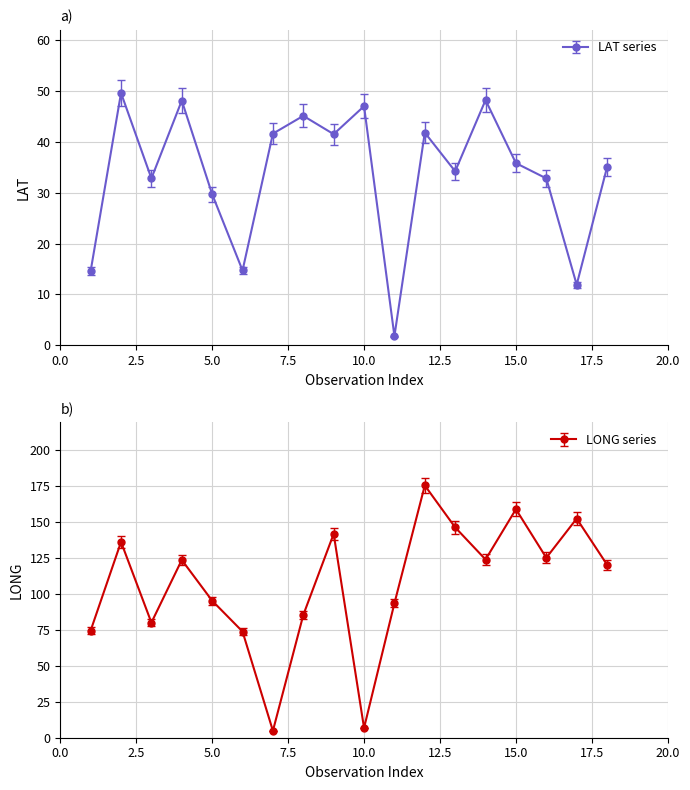

What are all the series names shown in the legend?

LAT, LONG